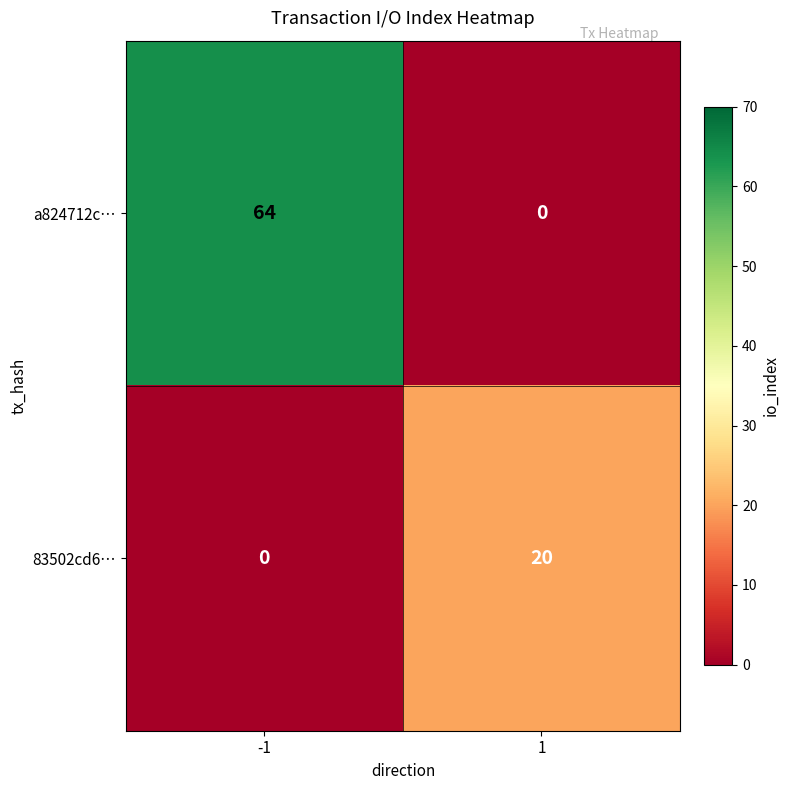

Which series has the largest range (max minus min)?

a824712c…